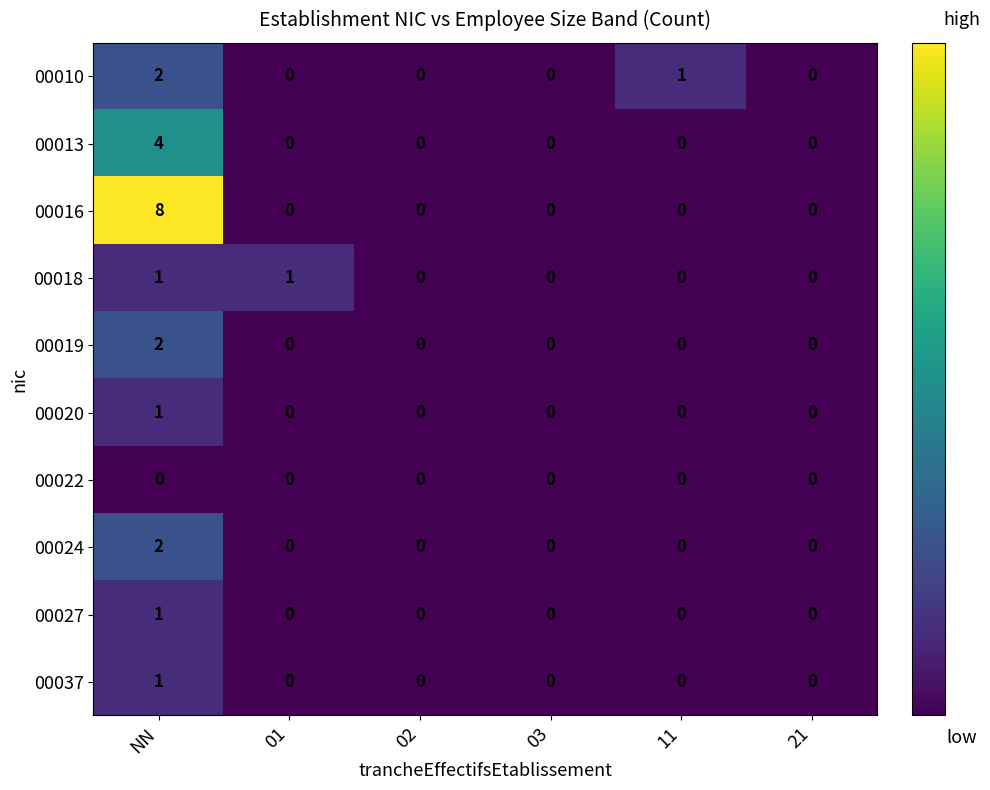

Which series has the largest total across all categories?

00016